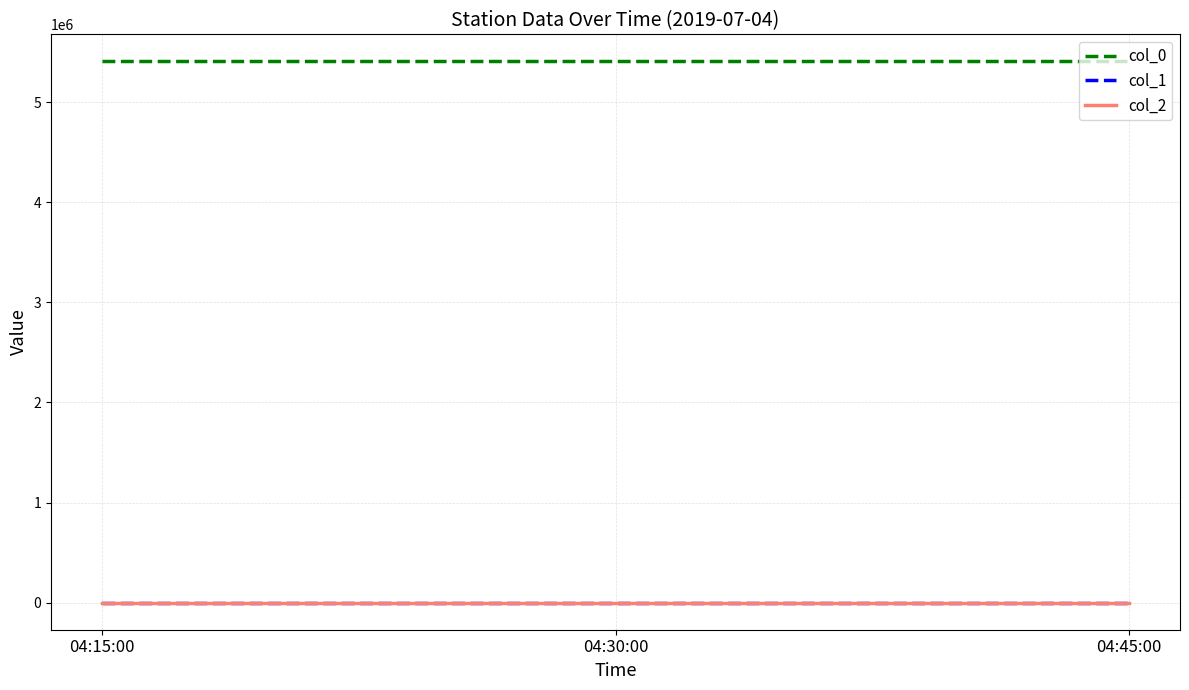

What is the total value across all series at 04:45:00?

5407423.1